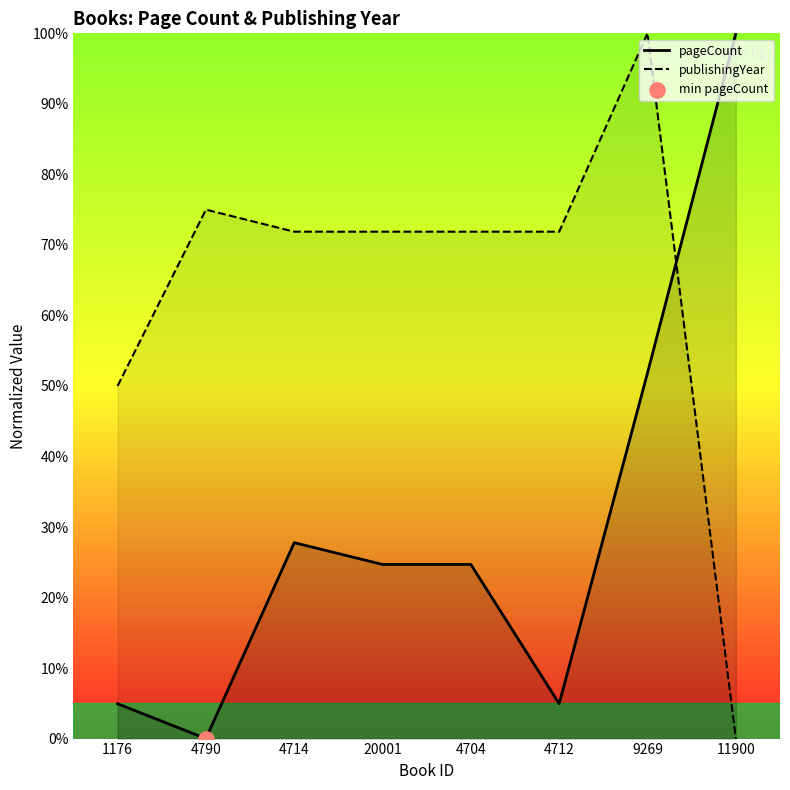

Which series has the largest total across all categories?

publishingYear